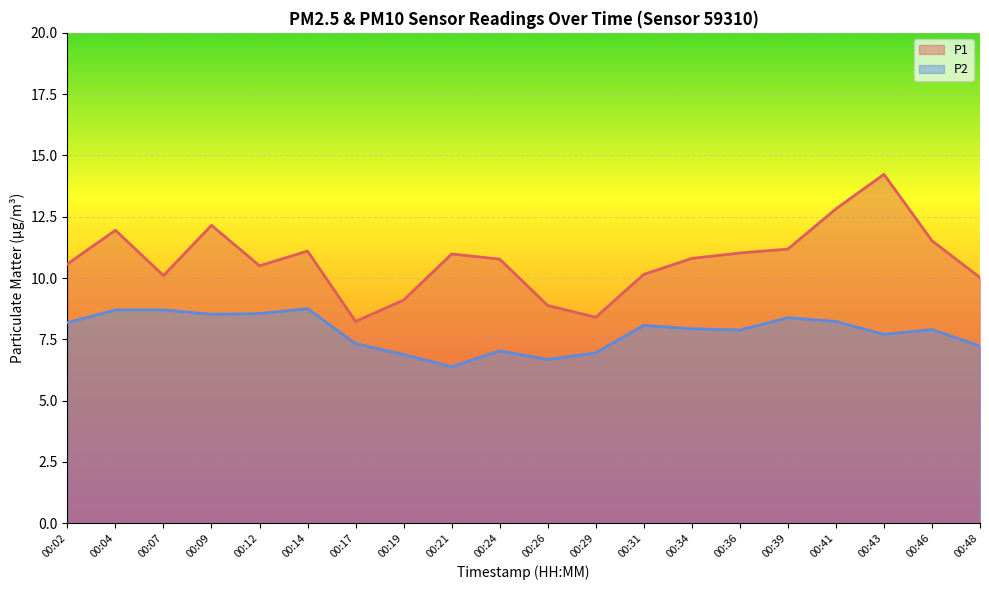

True or false: P2 and P1 intersect in this chart.

False